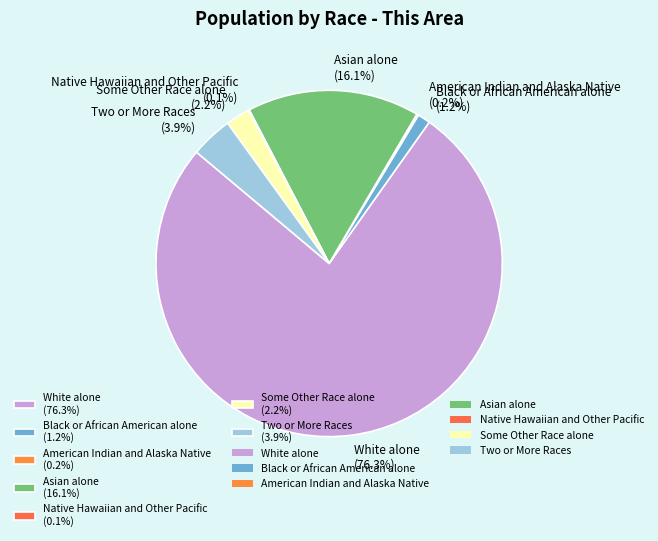

Which has a higher value, Black or African American alone (1.2%) or Two or More Races (3.9%)?

Two or More Races (3.9%)